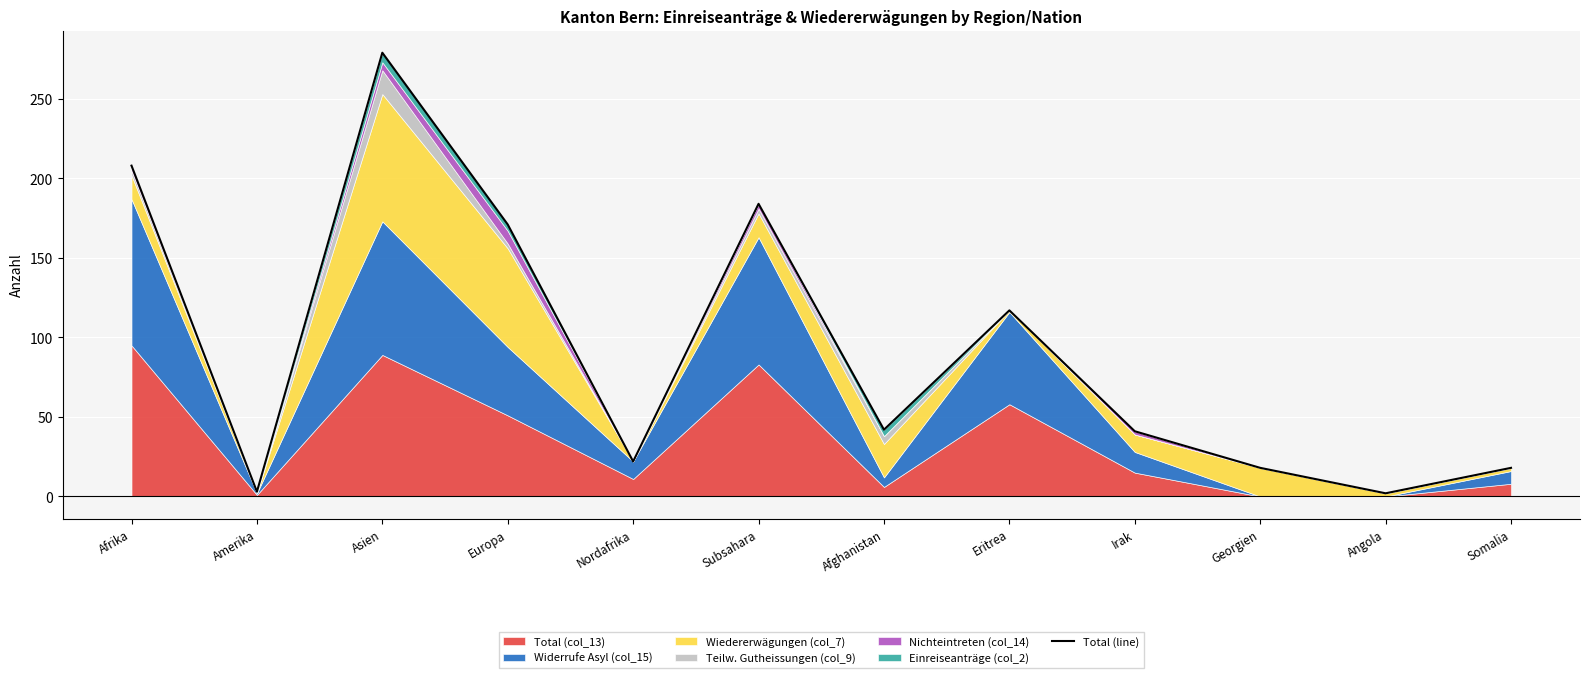

What is the difference between the values at Irak and Somalia?

23